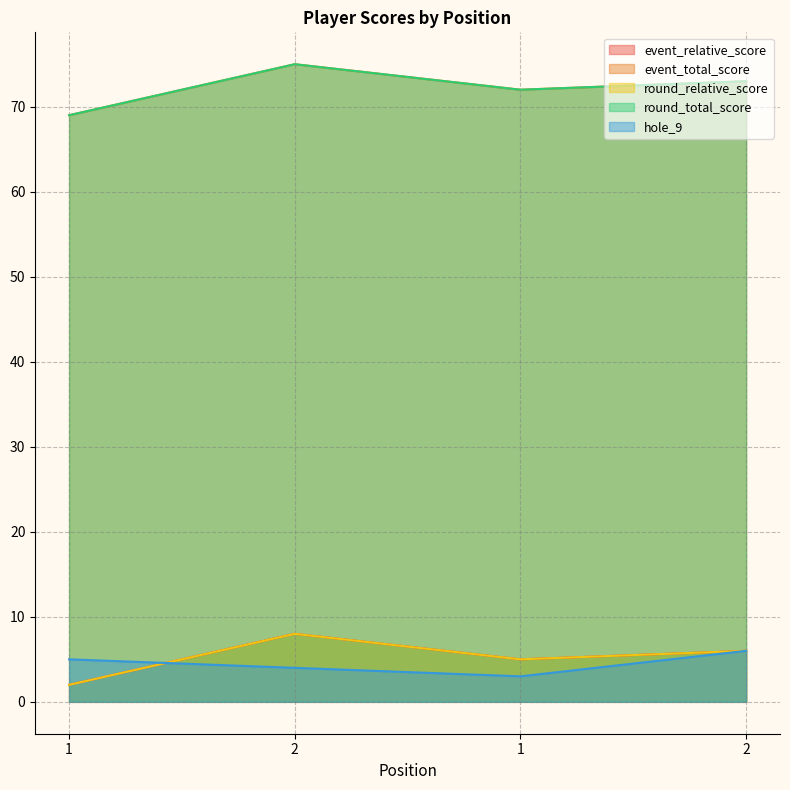

Where is the first local maximum for event_total_score?

2